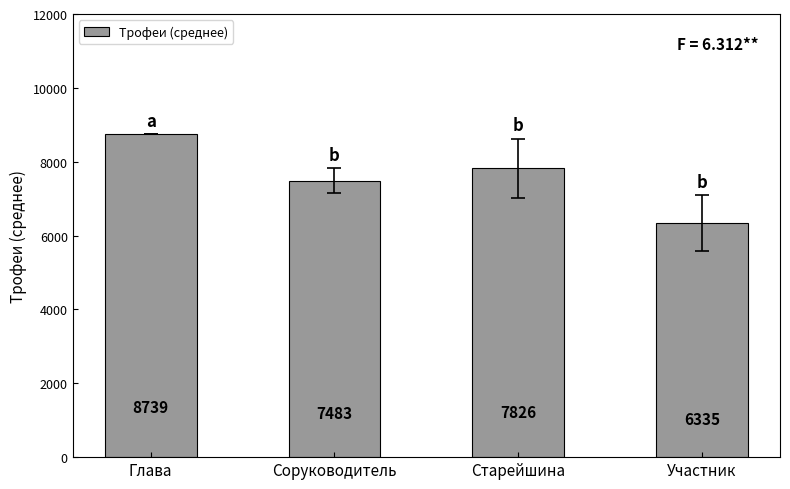

What is the value of the 4th bar from the left?

6334.6